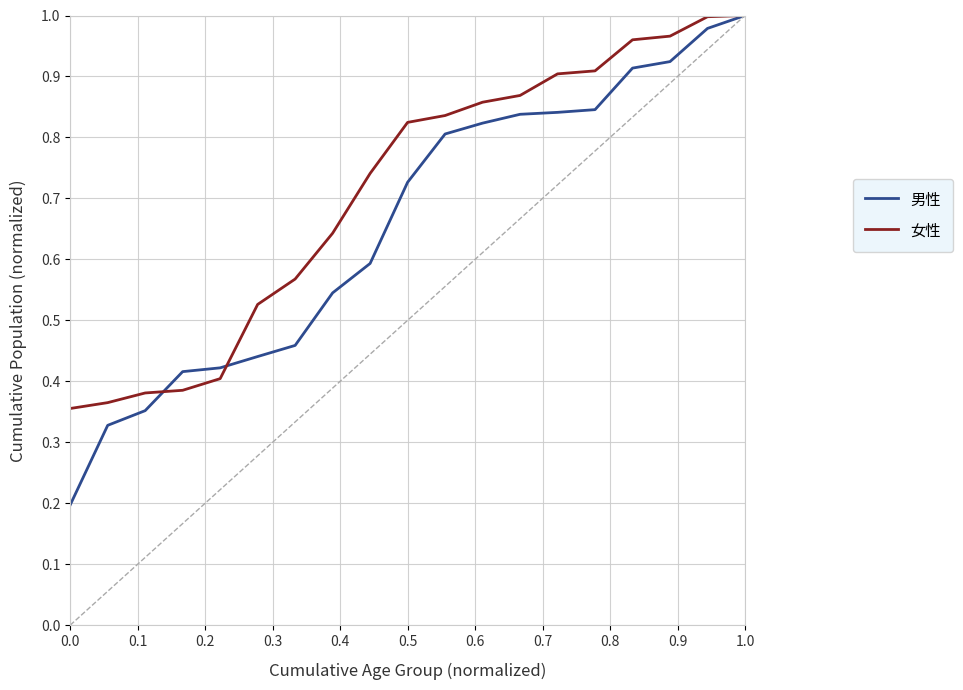

Which series has the widest spread of values?

男性